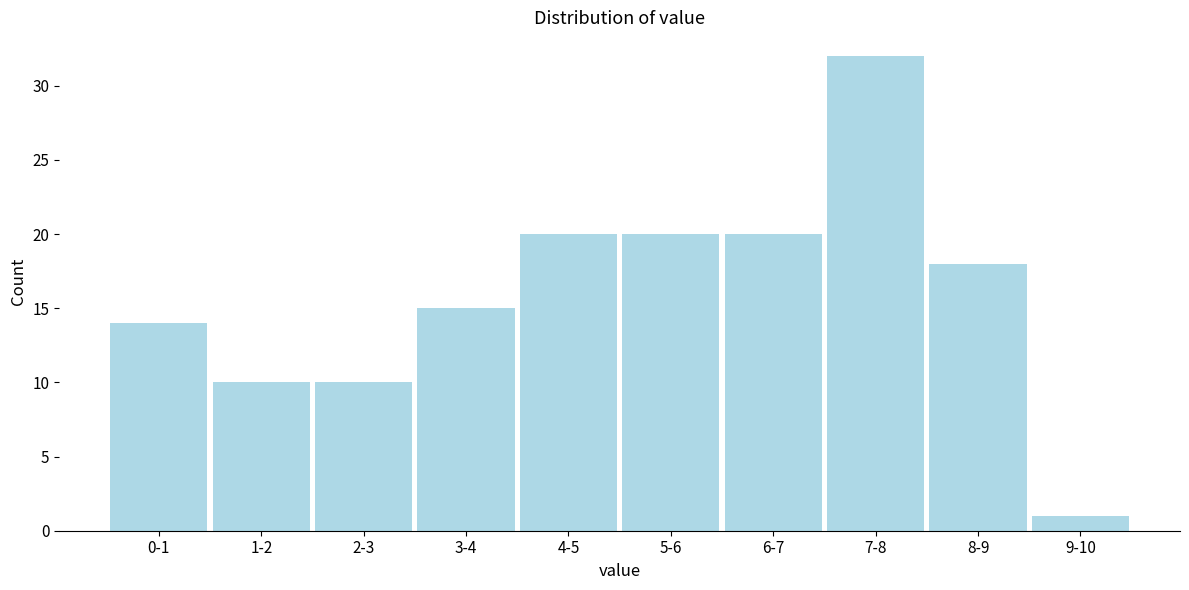

Reading left to right, what are all the values shown in this chart?

14	10	10	15	20	20	20	32	18	1